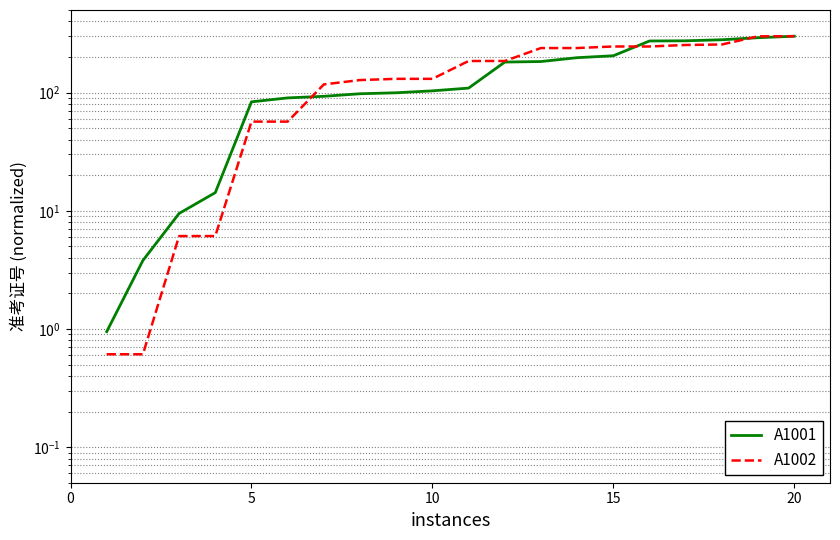

At how many categories does at least one series exceed 217?

8